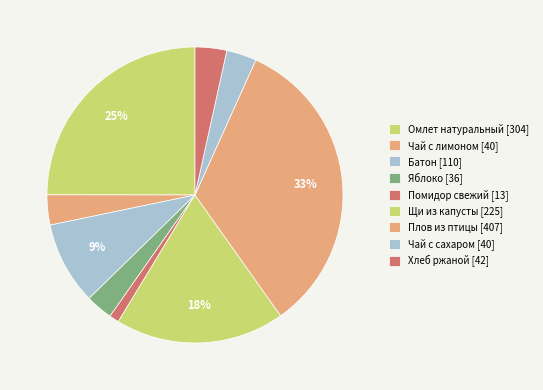

Count the number of slices in the pie.

9